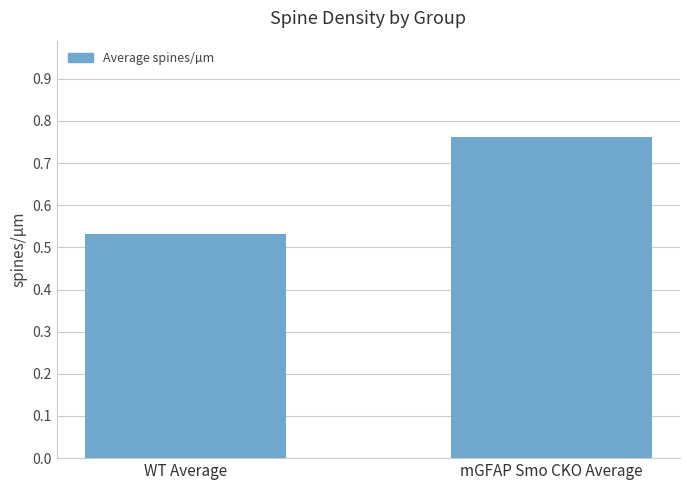

How many categories are shown in the chart?

2